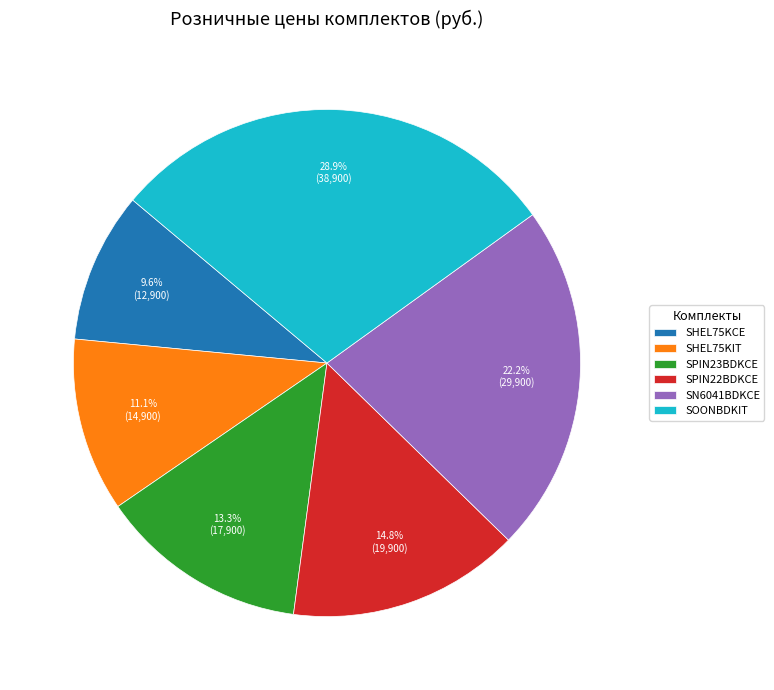

To the nearest percent, what portion does SOONBDKIT represent?

29%